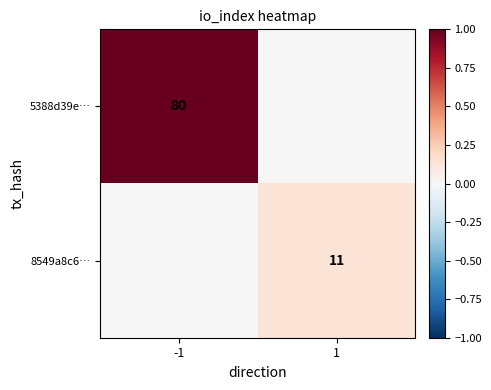

Is it true that 8549a8c6… equals 11 at 1?

True